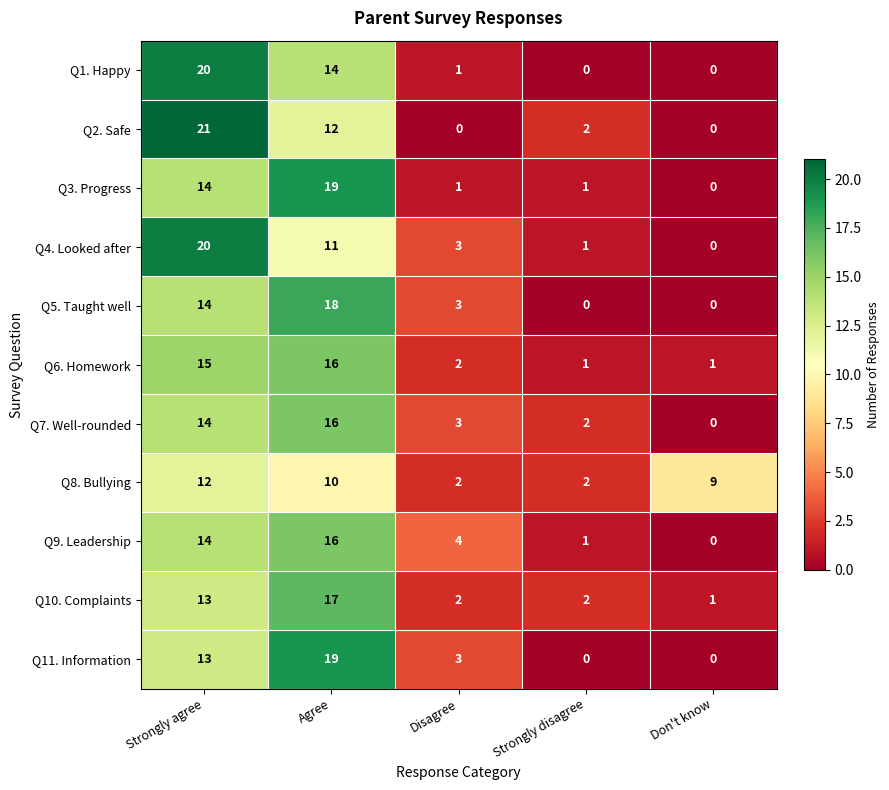

What is the greatest value displayed?

21